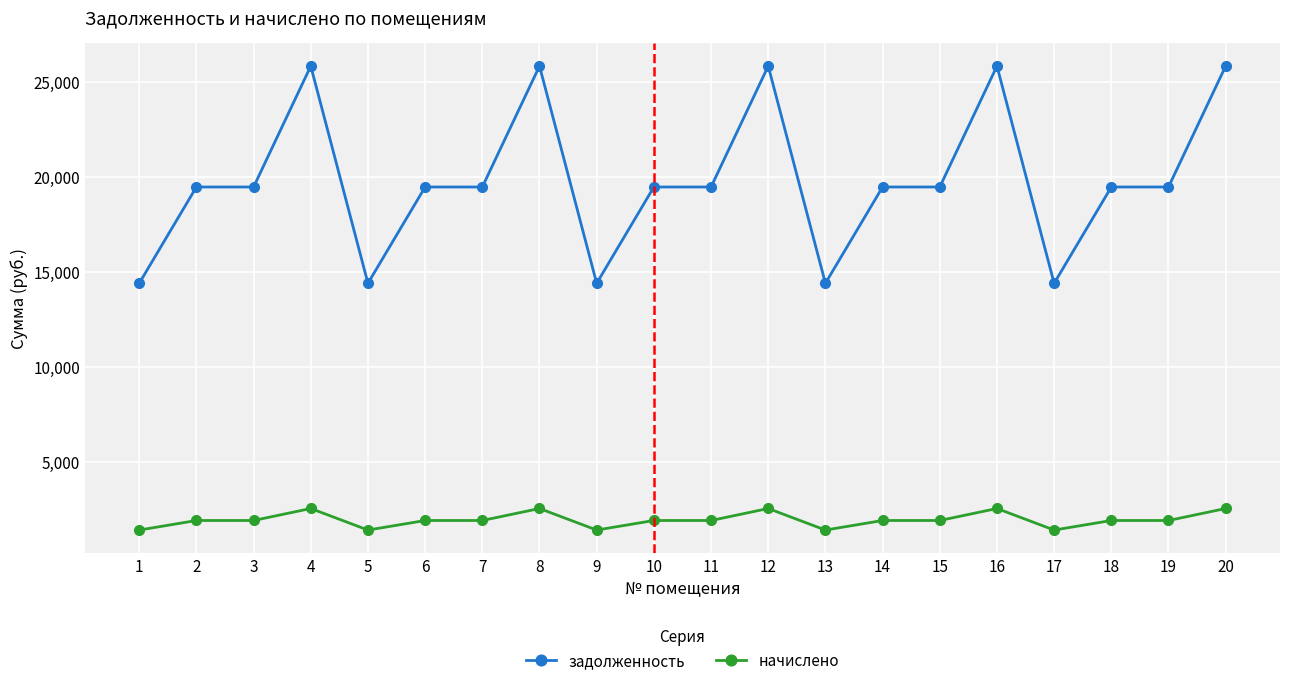

What is the spread (max minus min) of values at 11?

17552.4